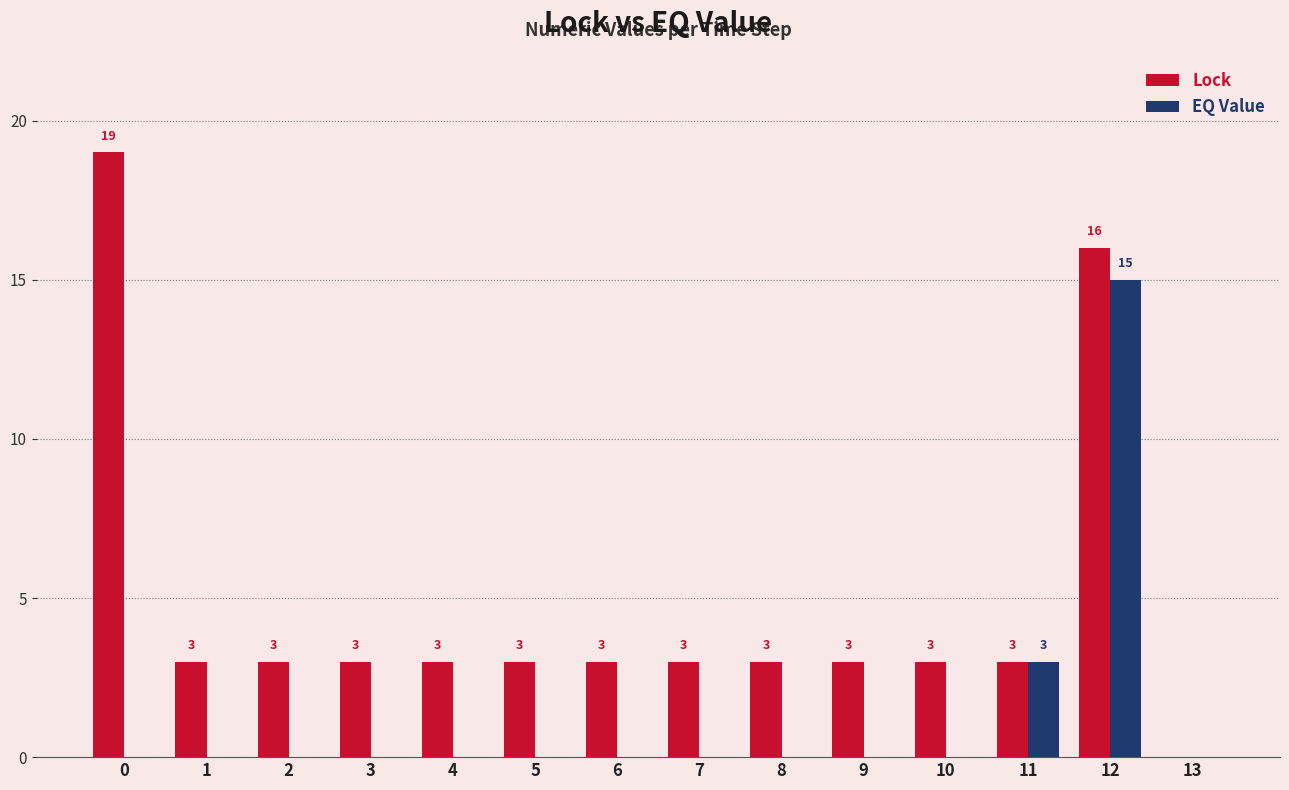

What value does the Lock series have at 4, to the nearest 5?

5